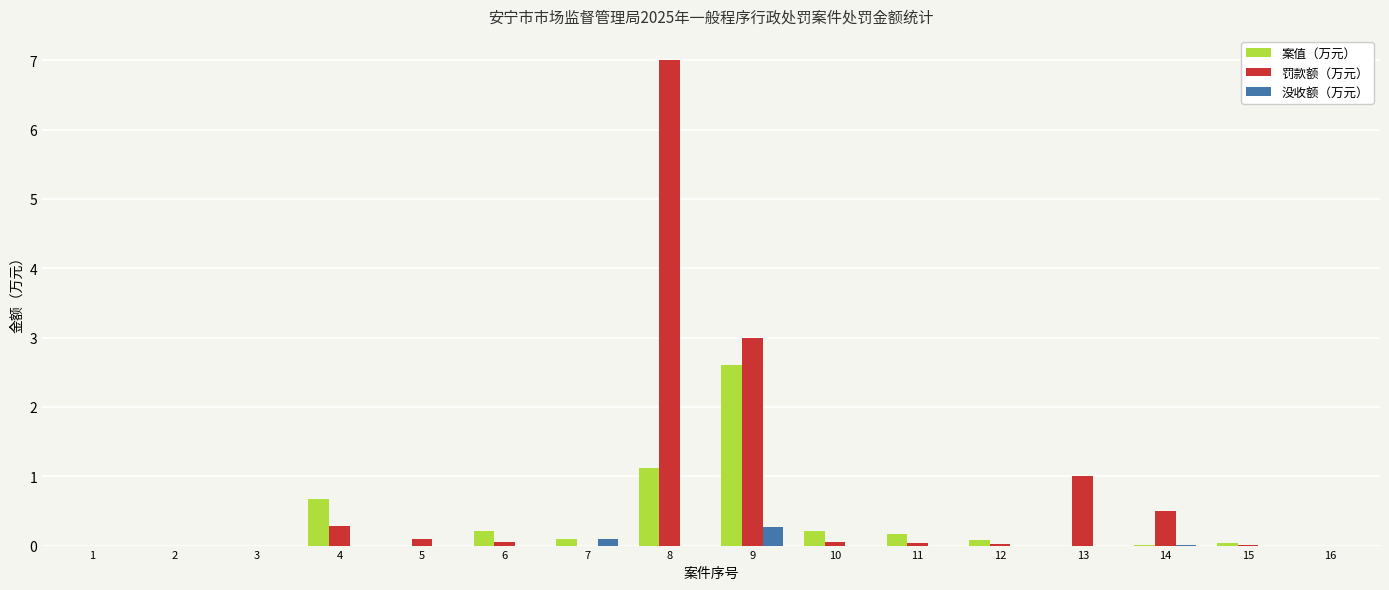

What is the total value across all series at 8?

8.1